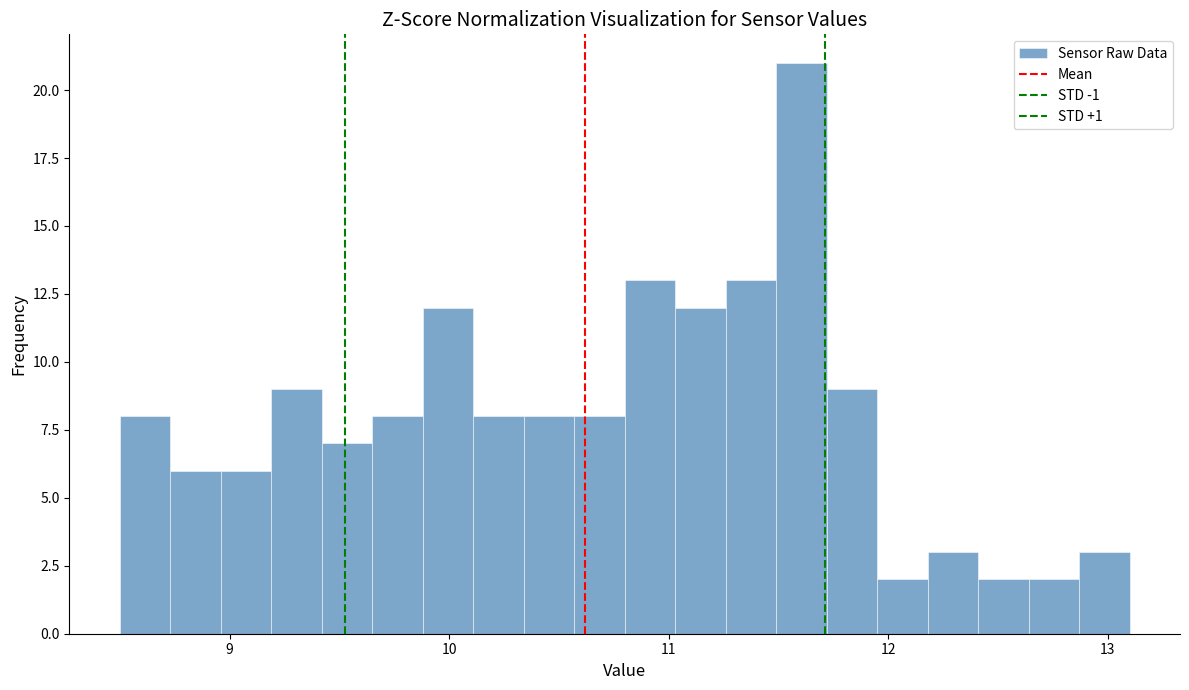

Around what value on the x-axis is the tallest bar? Give the approximate position of its centre, as read against the axis.

11.6